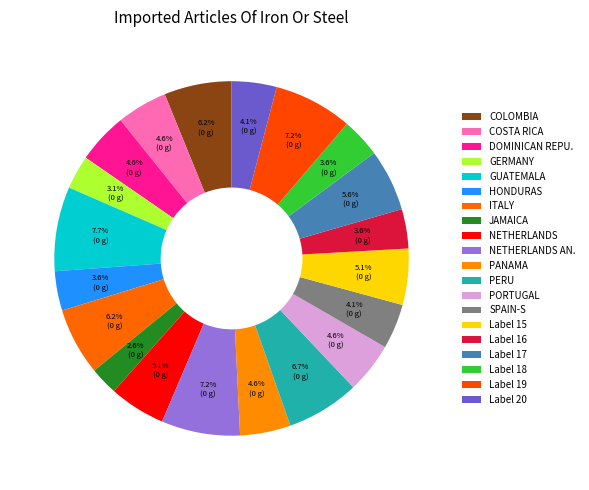

How many slices are in this pie chart?

20